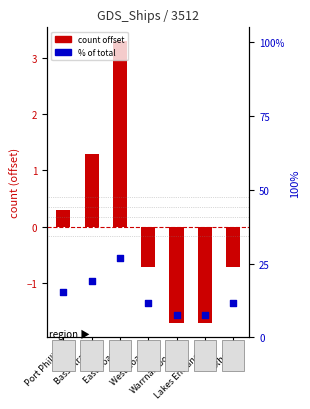

Which series has the widest spread of Y values?

% of total